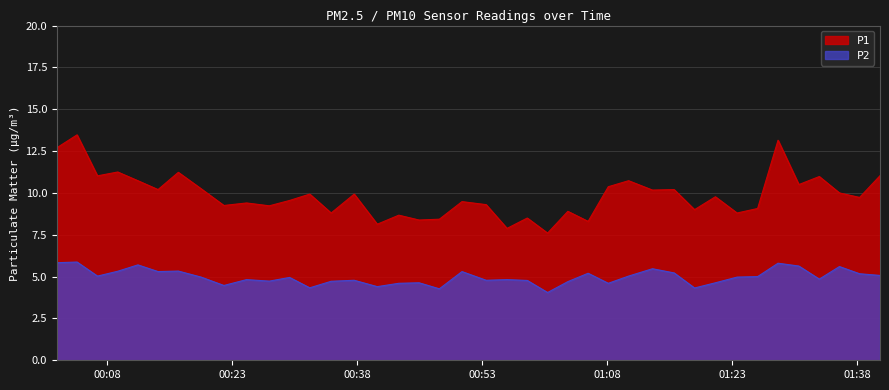

Reading left to right, what are all the values shown in this chart?

P1: 12.7	13.5	11.0	11.2	10.7	10.2	11.2	10.2	9.2	9.4	9.2	9.6	9.9	8.8	9.9	8.1	8.7	8.4	8.4	9.5	9.3	7.9	8.5	7.6	8.9	8.3	10.4	10.7	10.2	10.2	9.0	9.8	8.8	9.1	13.2	10.5	11.0	10.0	9.7	11.0
P2: 5.8	5.9	5.0	5.3	5.7	5.3	5.3	5.0	4.5	4.8	4.7	5.0	4.3	4.7	4.8	4.4	4.6	4.6	4.3	5.3	4.8	4.8	4.8	4.0	4.7	5.2	4.6	5.0	5.5	5.2	4.3	4.6	5.0	5.0	5.8	5.6	4.8	5.6	5.2	5.1